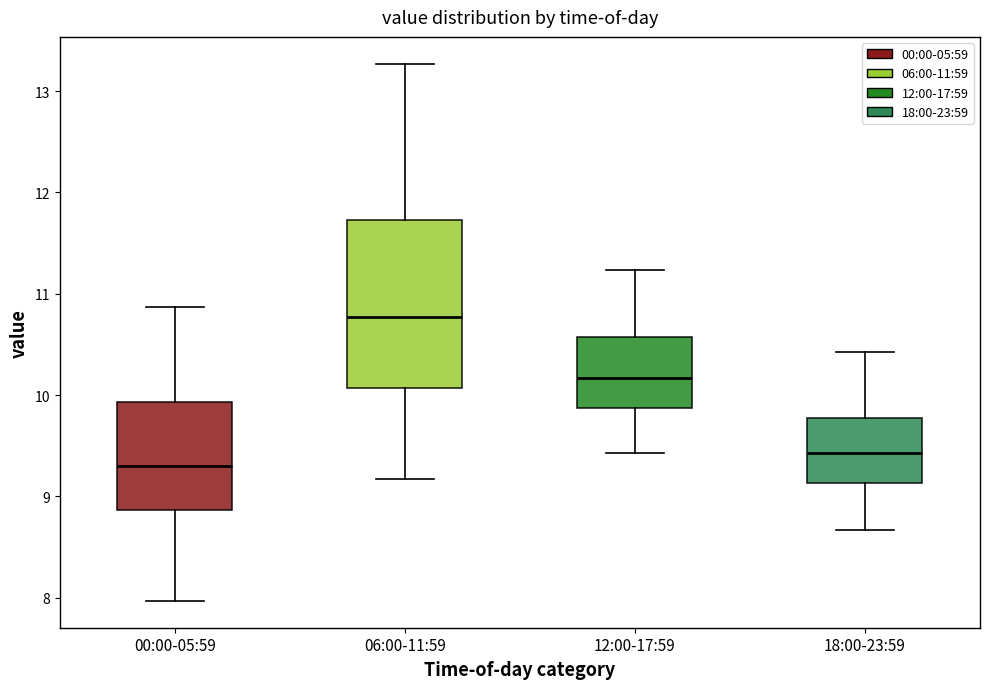

Comparing the boxes themselves (not the whiskers), which one is the tallest?

06:00-11:59